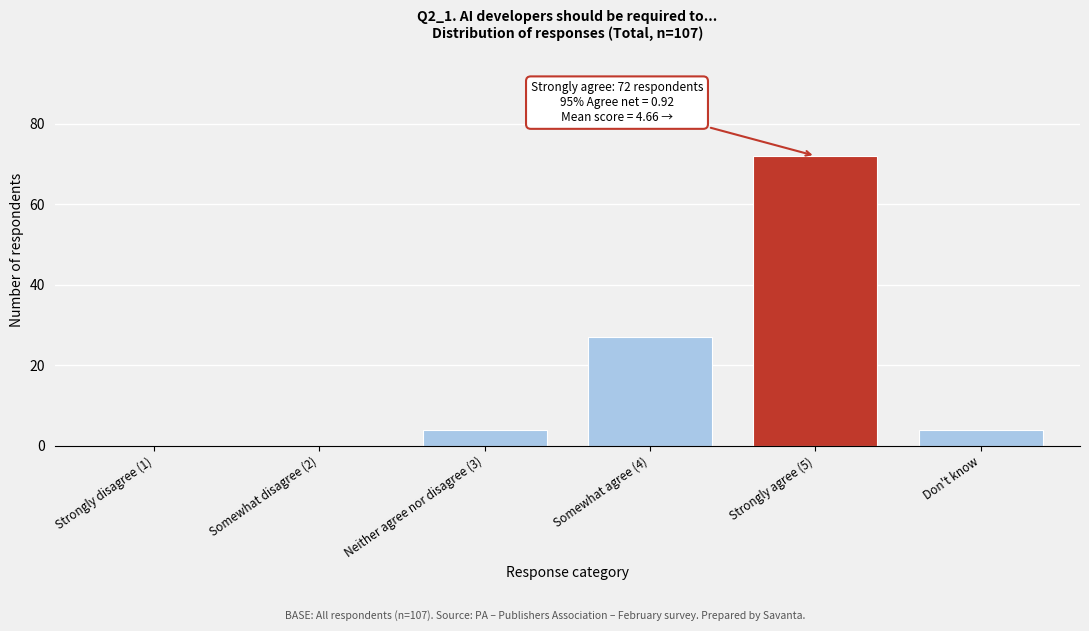

Reading right to left, what are all the values shown in this chart?

Don't know=4	Strongly agree (5)=72	Somewhat agree (4)=27	Neither agree nor disagree (3)=4	Somewhat disagree (2)=0	Strongly disagree (1)=0